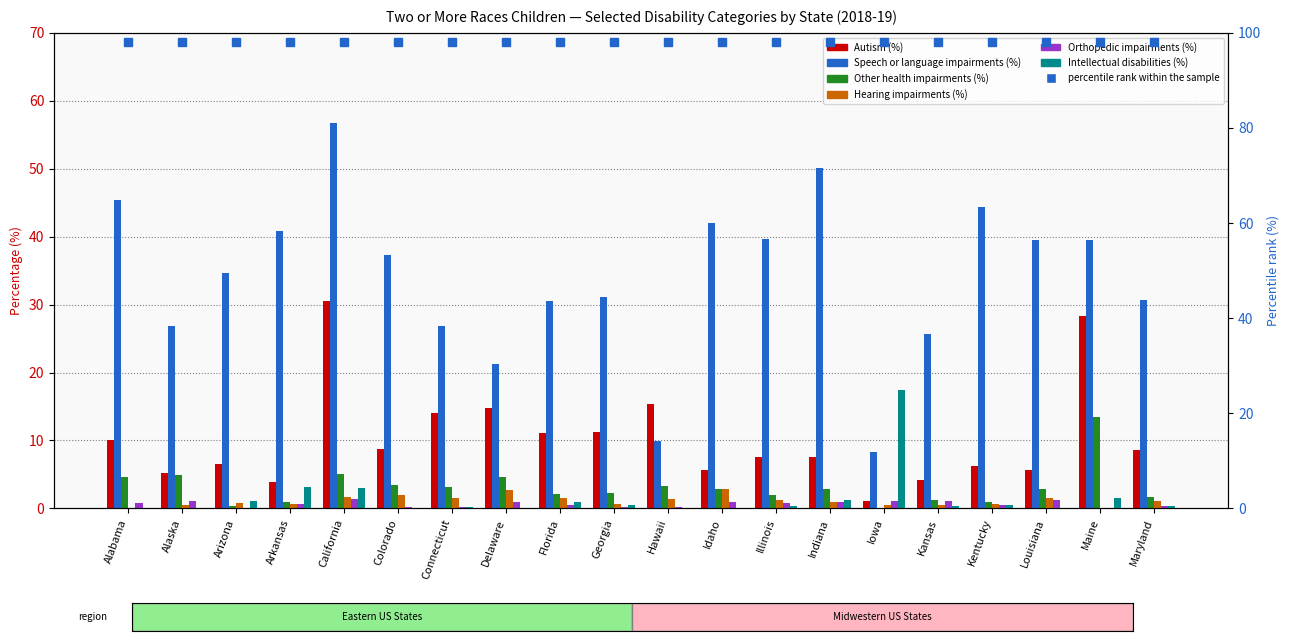

Which series has the largest total across all categories?

Speech or language impairments (%)